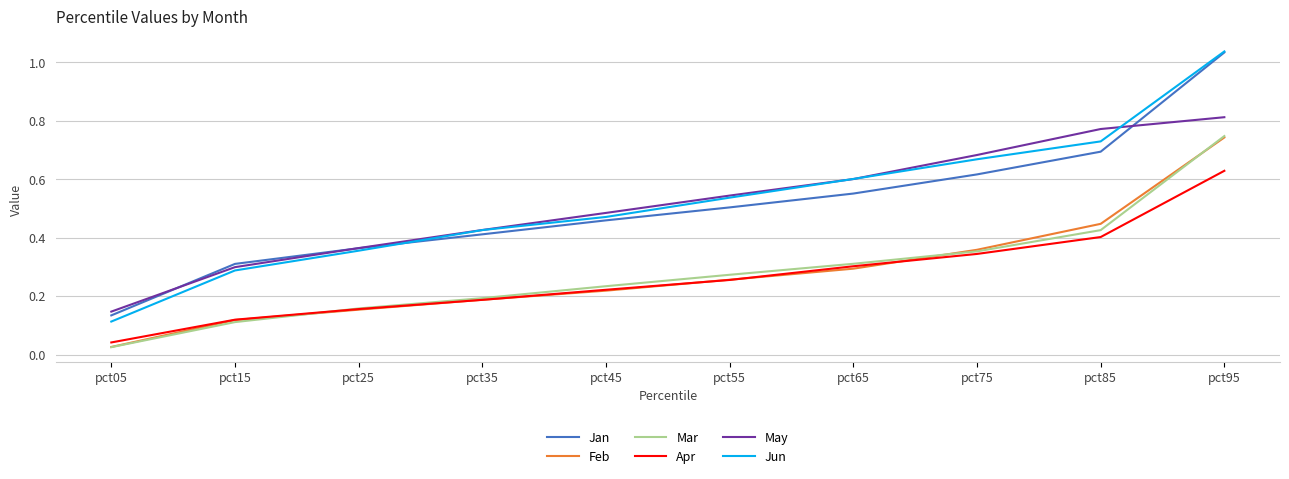

True or false: Mar has more than 1 points higher than both neighbors.

False